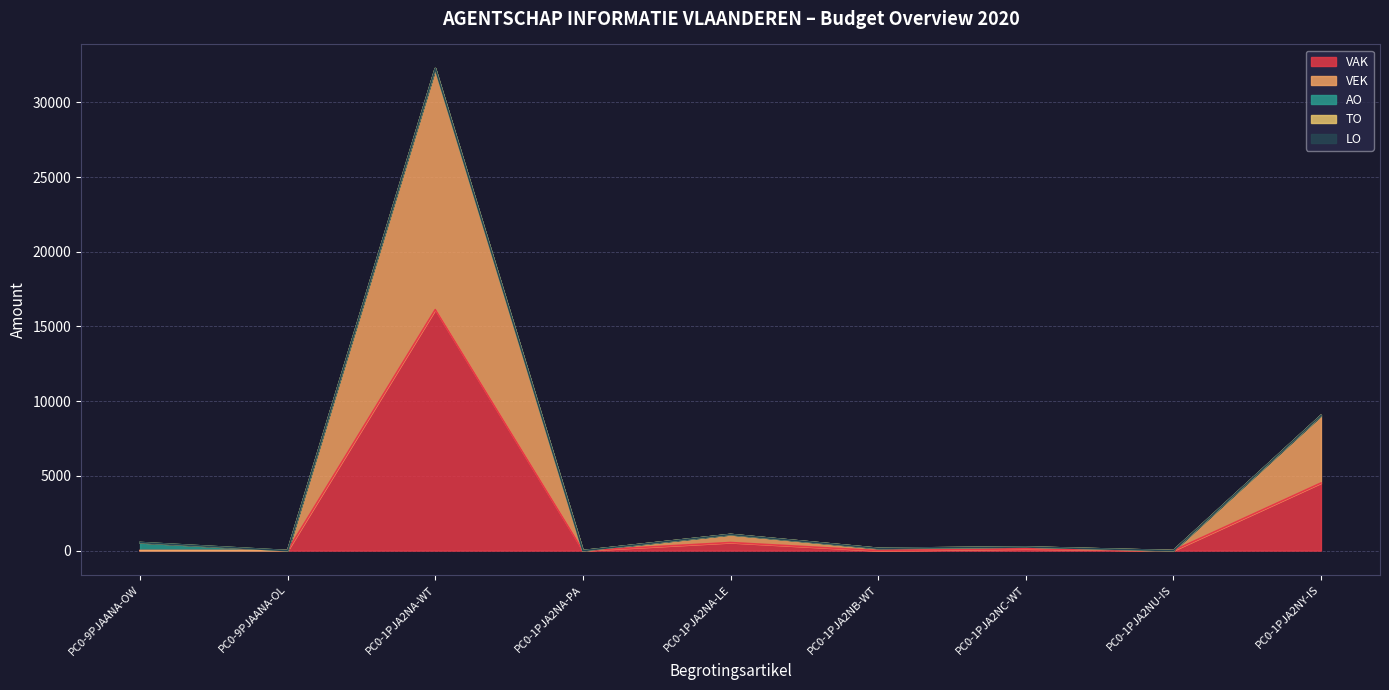

True or false: TO and AO cross at least once.

False